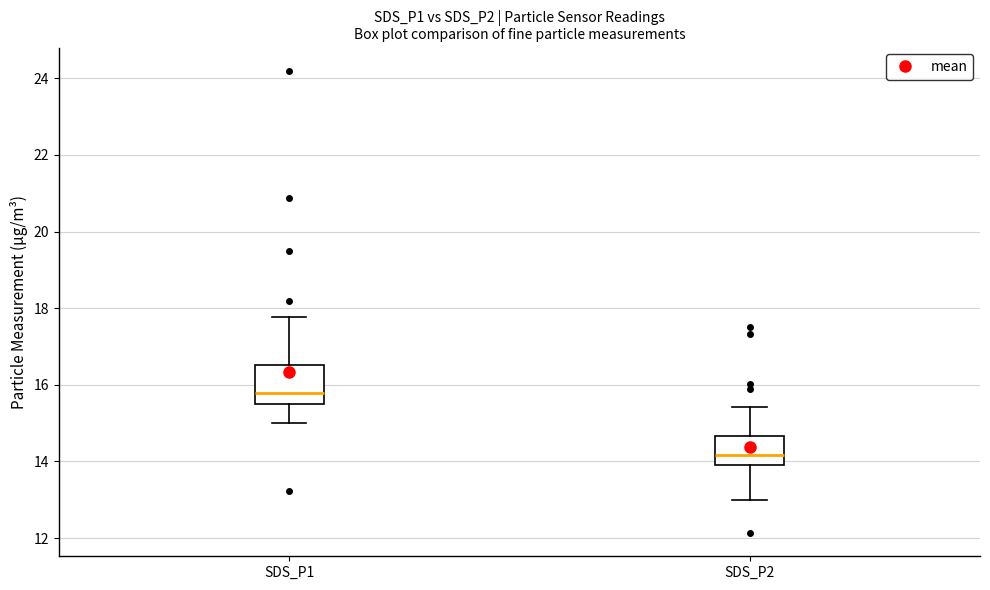

Where does the median line of the box for SDS_P2 sit on the y-axis? The values are not printed on the chart, so give them approximately, as read against the axis.

14.2